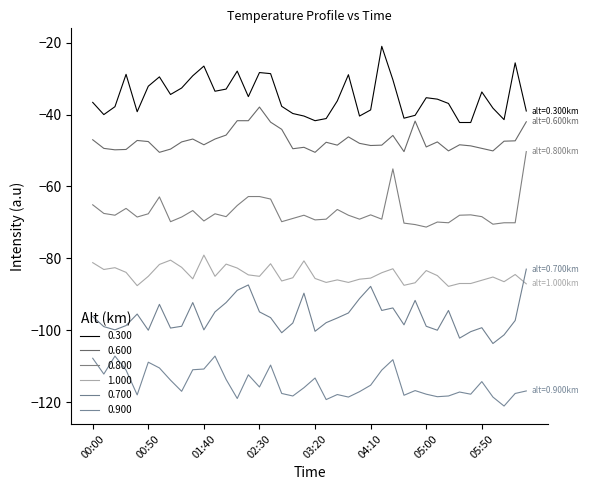

How many lines are shown in the chart?

6